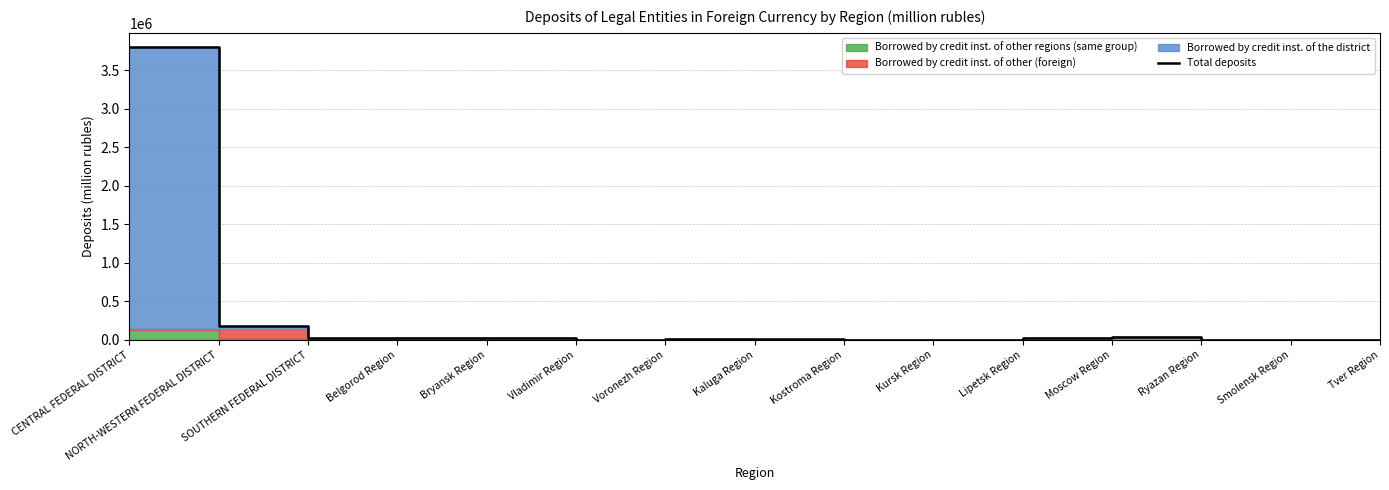

What is the sum of all values?

4111662